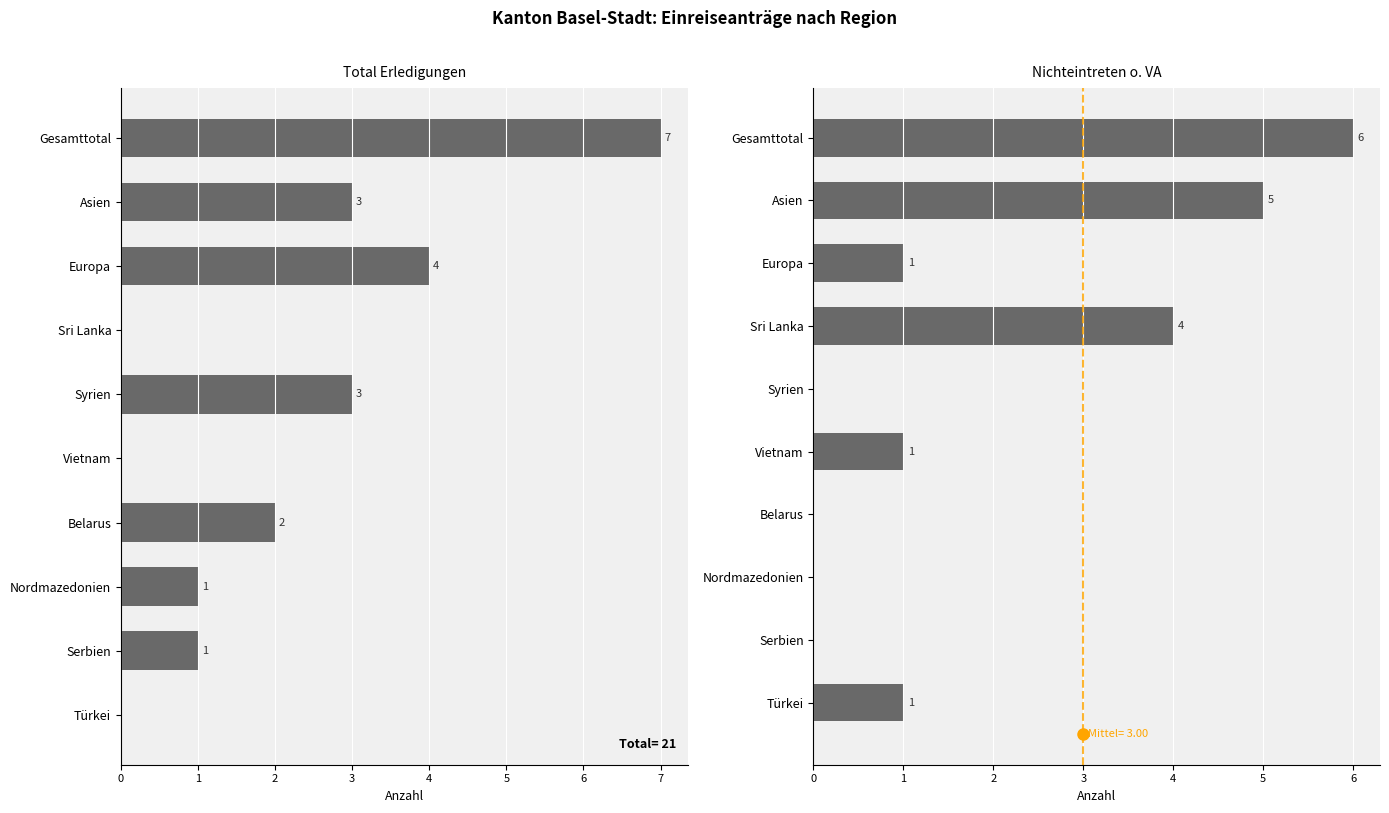

What is the average value of the Nichteintreten o. VA (col_15) series?

2